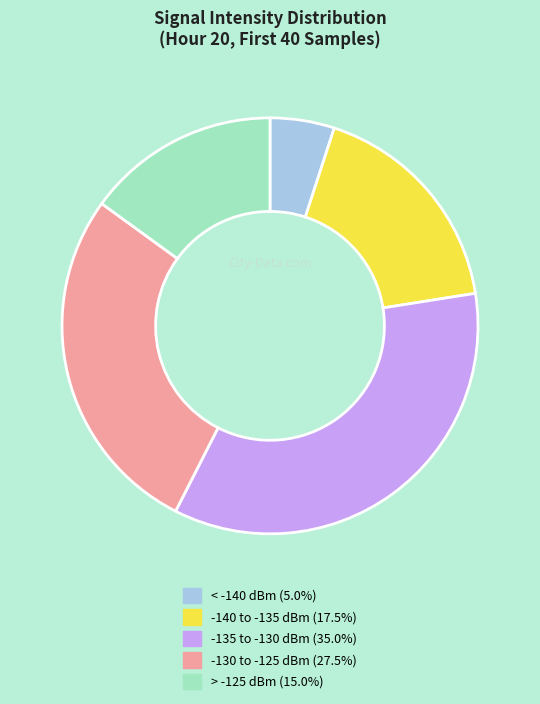

Does any single category account for the majority?

No